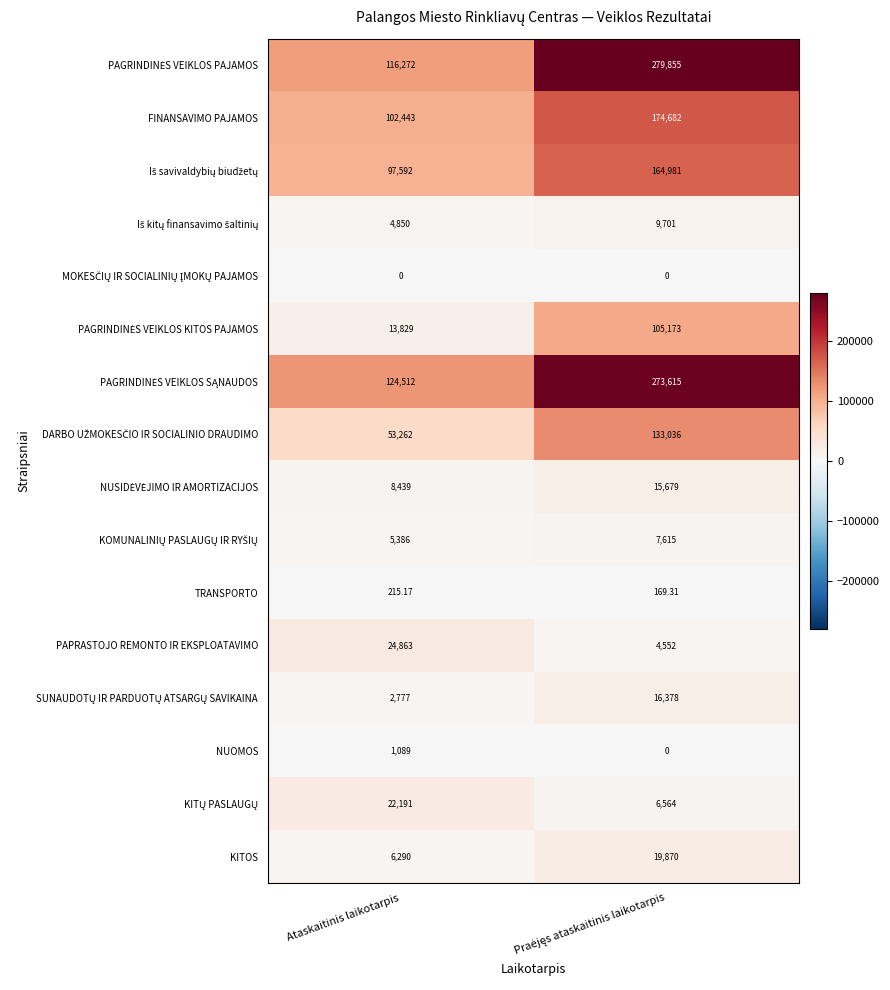

Which series has the largest range (max minus min)?

PAGRINDINĖS VEIKLOS PAJAMOS